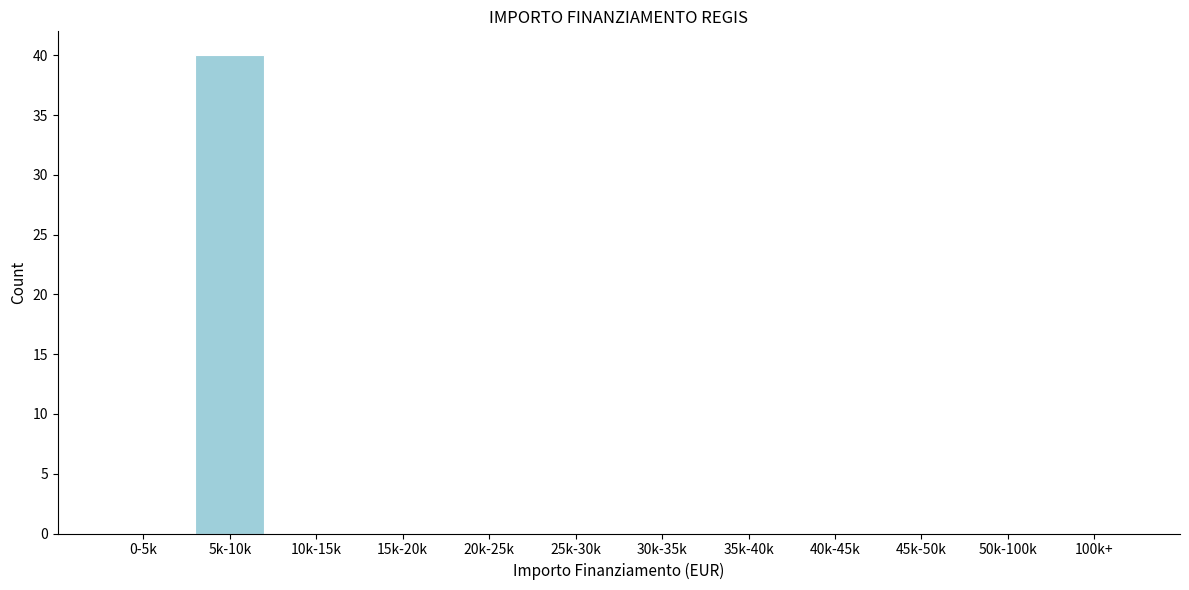

Reading left to right, extract all data points from this chart.

0-5k=0	5k-10k=40	10k-15k=0	15k-20k=0	20k-25k=0	25k-30k=0	30k-35k=0	35k-40k=0	40k-45k=0	45k-50k=0	50k-100k=0	100k+=0